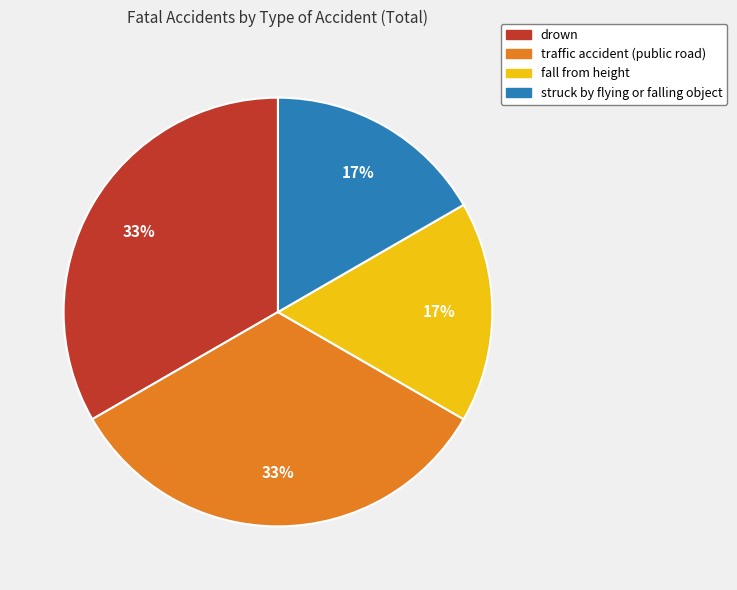

Between fall from height and traffic accident (public road), which is larger?

traffic accident (public road)